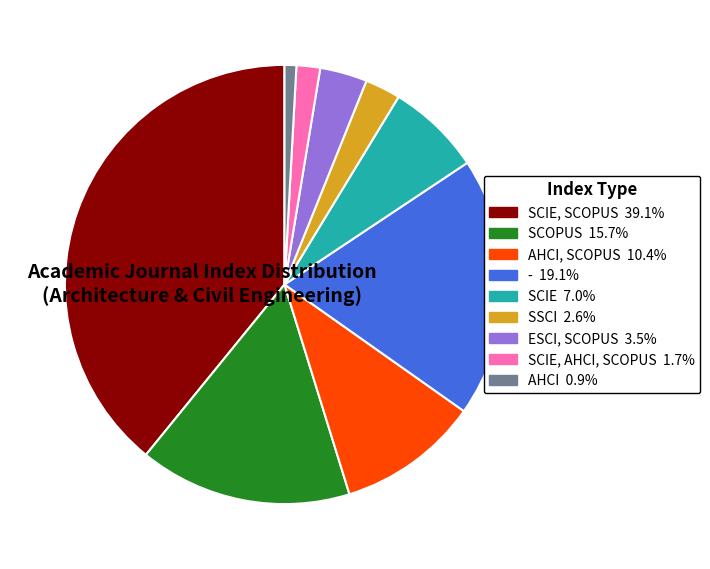

Does any single category account for the majority?

No